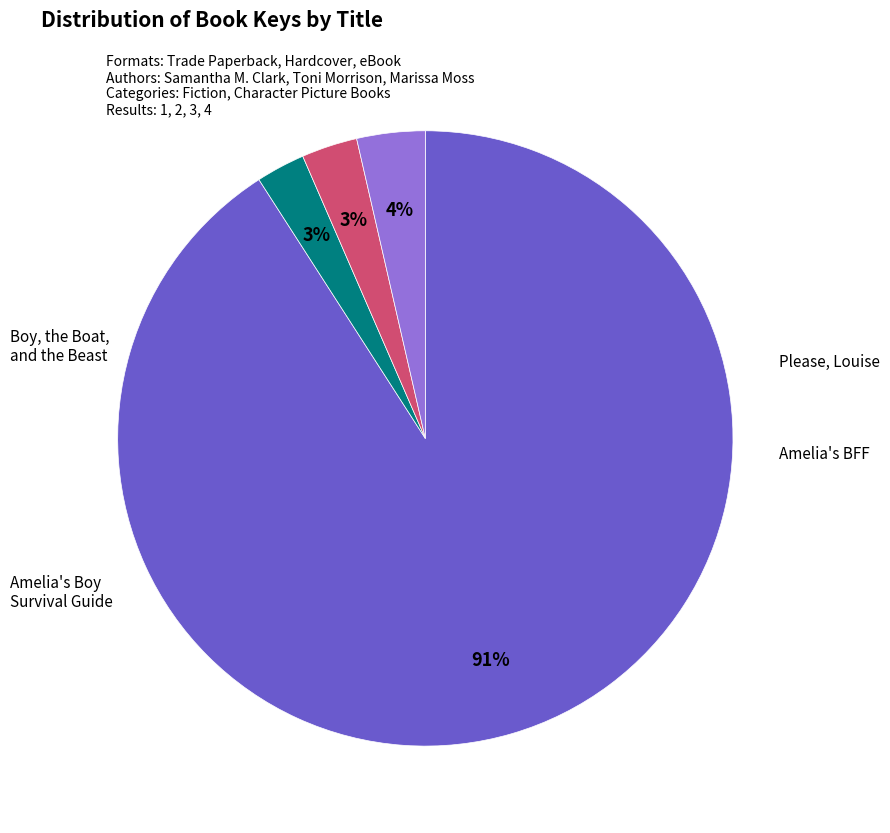

Which category accounts for the majority?

Boy, the Boat, and the Beast